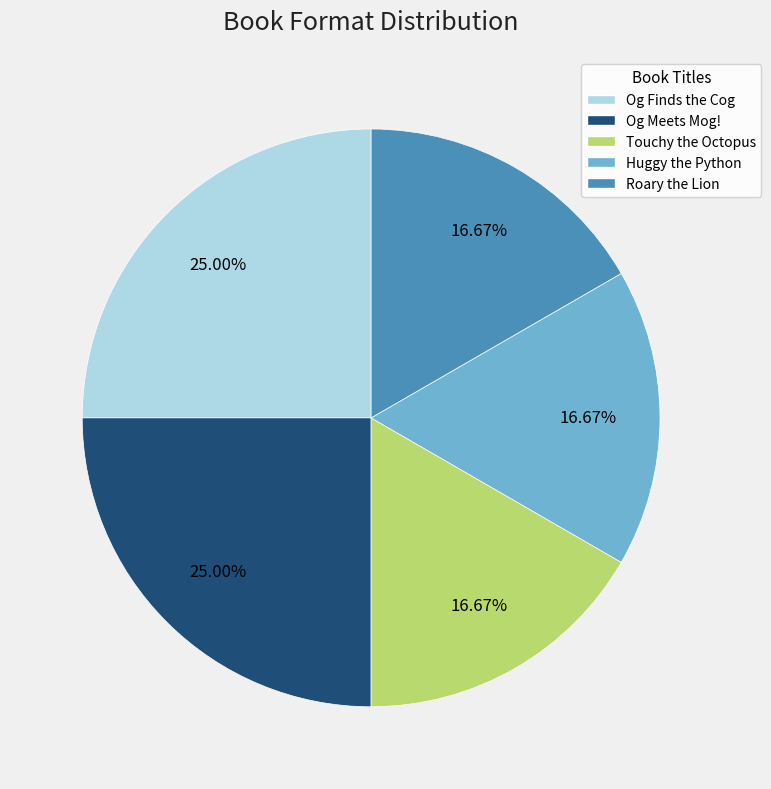

Combined, do Og Finds the Cog and Roary the Lion account for over 50%?

No